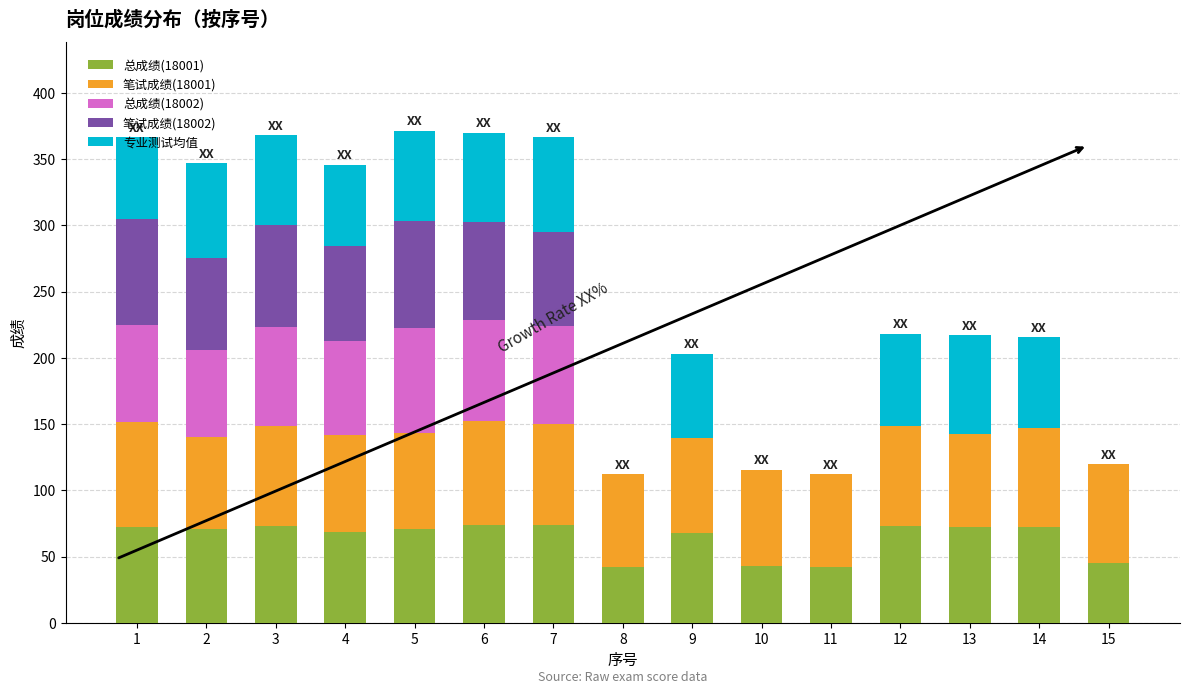

True or false: 总成绩(18001) has a value of 72.3 at 14.

True